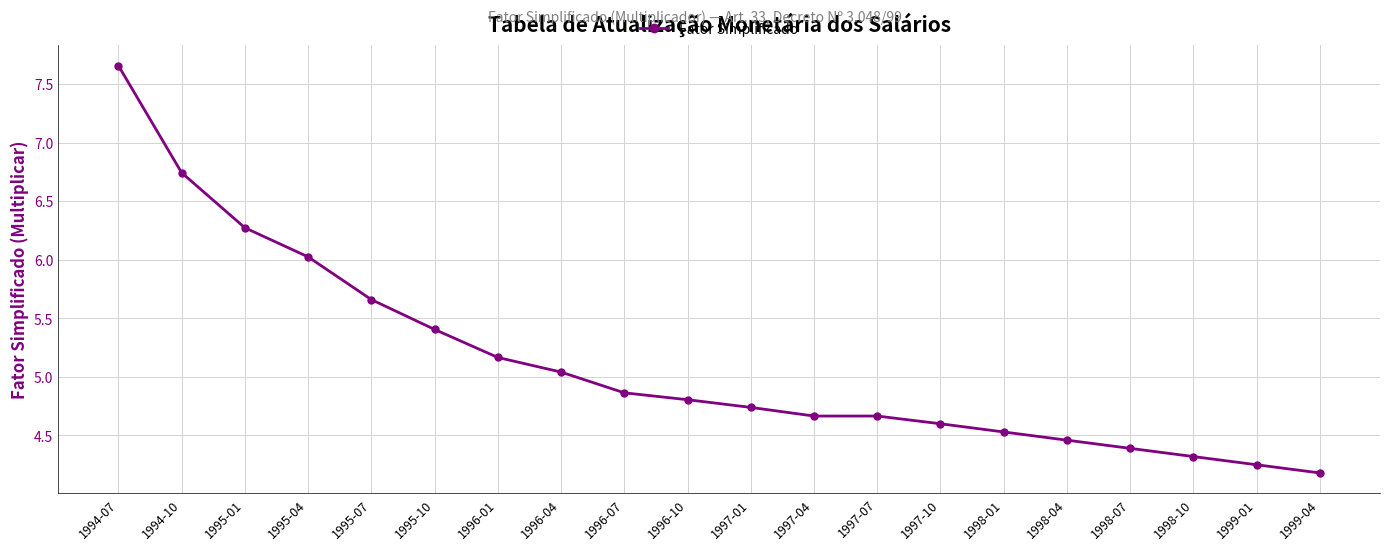

How many lines are shown in the chart?

1